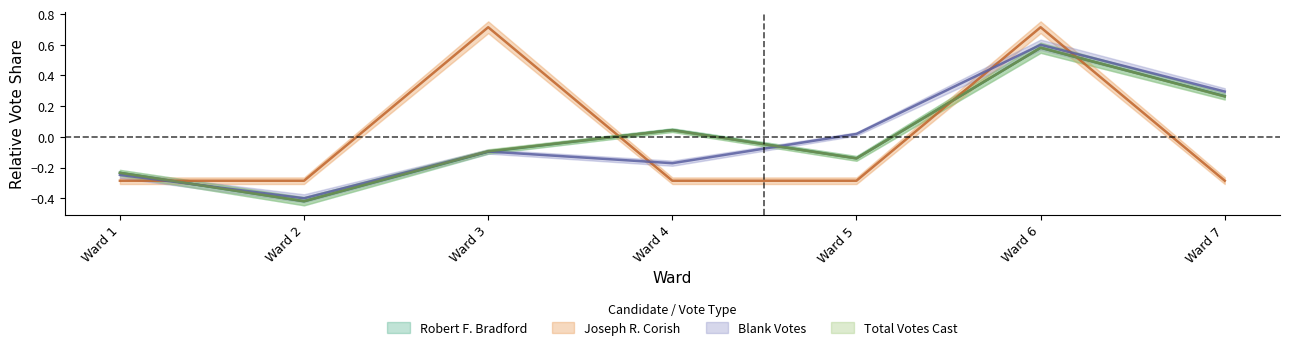

At which label does Joseph R. Corish first exceed 0?

Ward 3